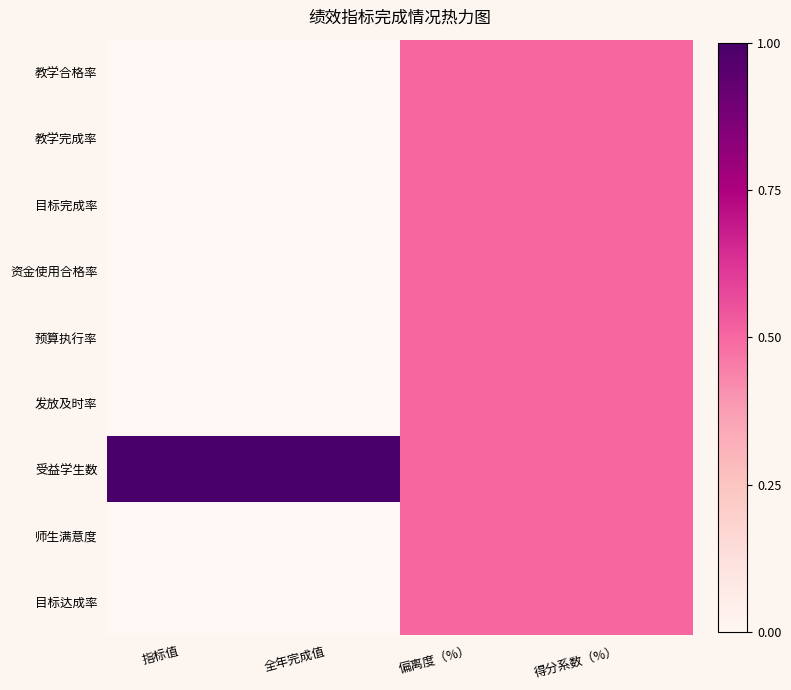

Which category has the lowest value across all series?

指标值